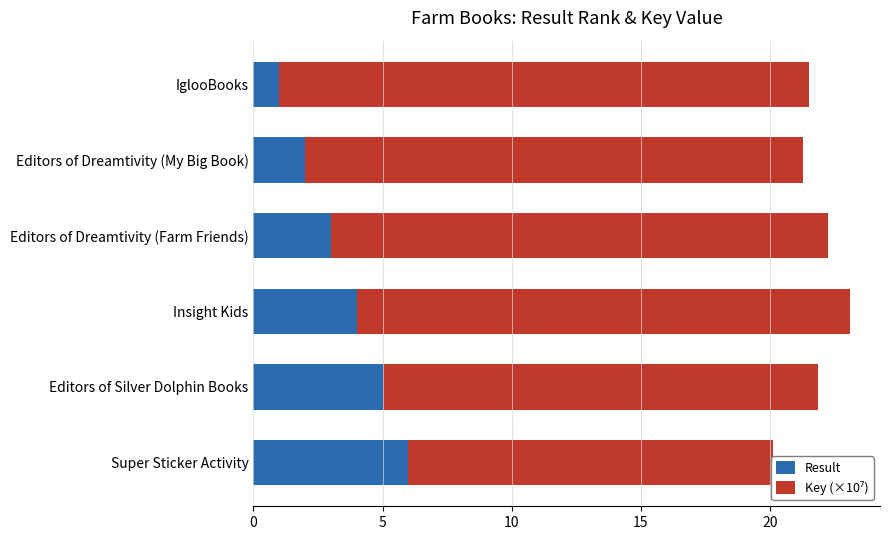

What is the minimum value shown in the chart?

1.0